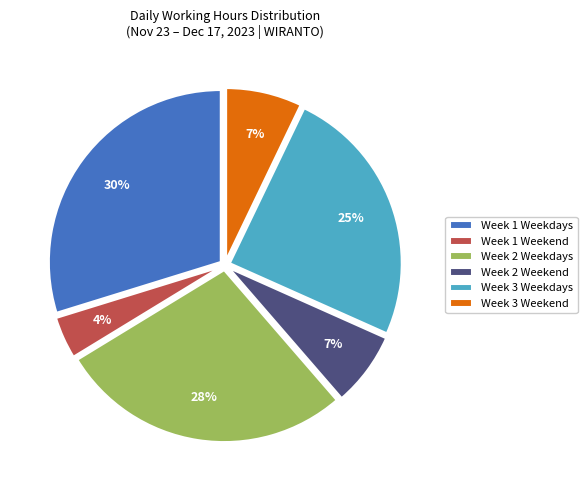

To the nearest percent, what is the average slice percentage?

17%